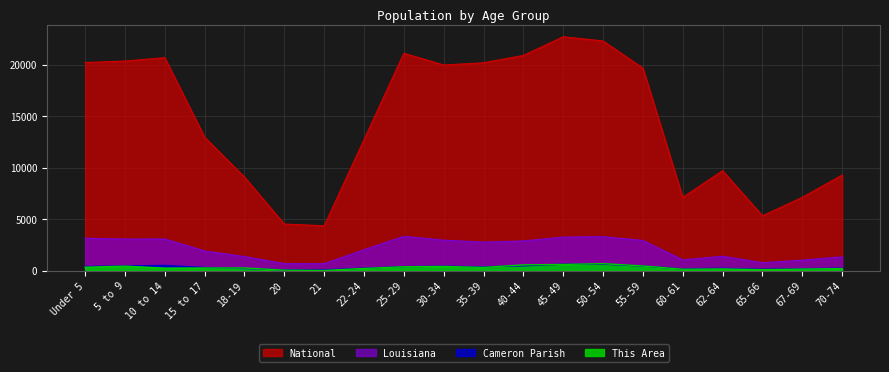

At how many categories does at least one series exceed 10242?

12